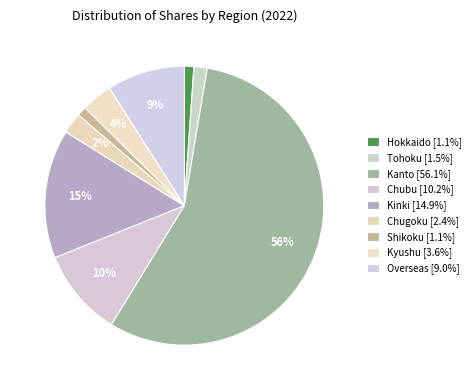

True or false: Hokkaido accounts for 11% of the total.

False